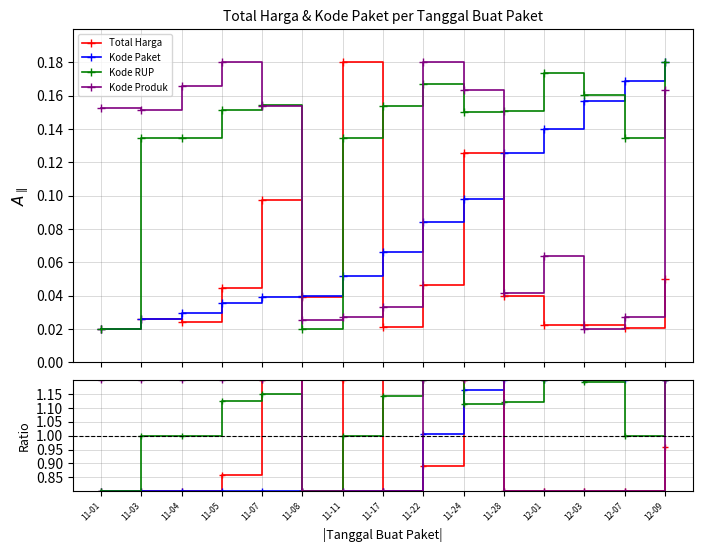

Reading left to right, extract all data points from this chart.

Total Harga: 0.8	0.8	0.8	0.9	1.2	0.8	1.2	0.8	0.9	1.2	0.8	0.8	0.8	0.8	1.0
Kode Paket: 0.8	0.8	0.8	0.8	0.8	0.8	0.8	0.8	1.0	1.2	1.2	1.2	1.2	1.2	1.2
Kode RUP: 0.8	1.0	1.0	1.1	1.1	0.8	1.0	1.1	1.2	1.1	1.1	1.2	1.2	1.0	1.2
Kode Produk: 1.2	1.2	1.2	1.2	1.2	0.8	0.8	0.8	1.2	1.2	0.8	0.8	0.8	0.8	1.2